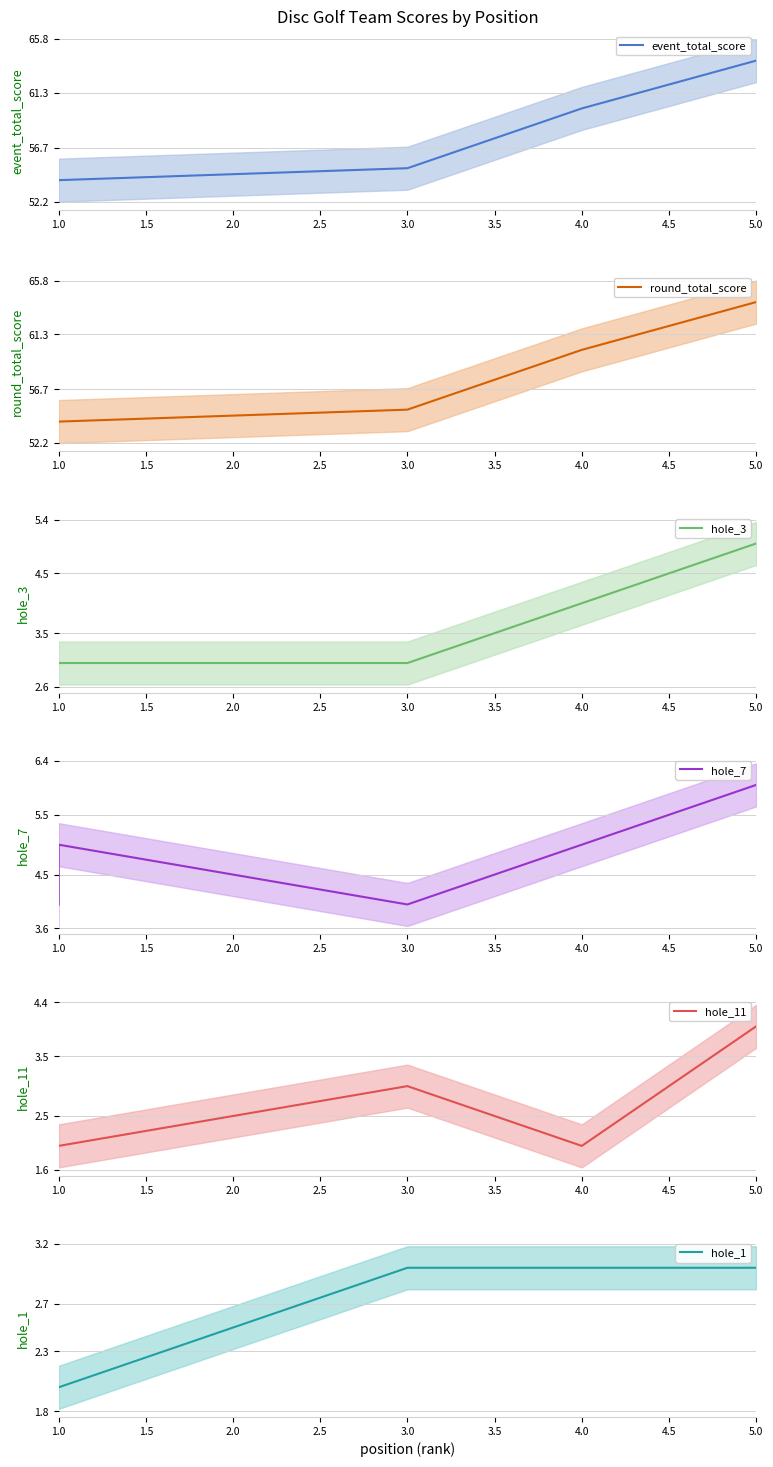

Which series changed the most between 1.0 and 5.0?

event_total_score